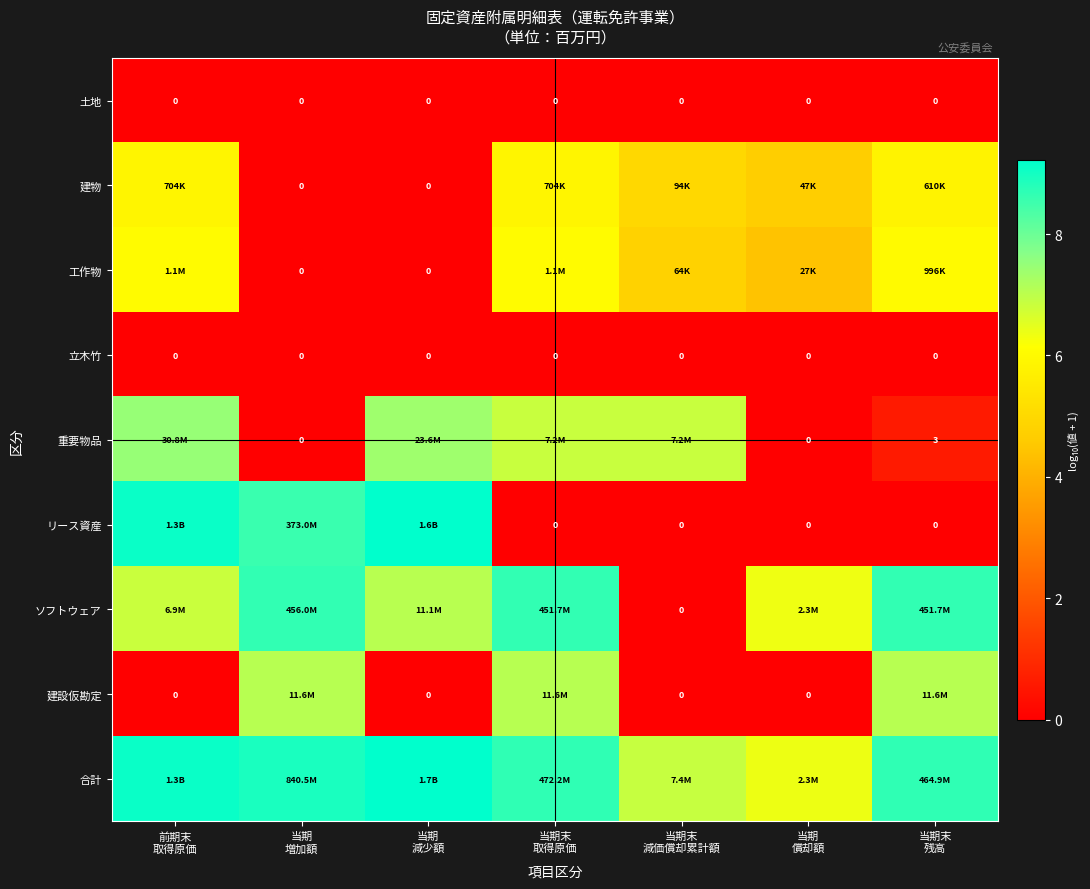

How many data points does each series have?

7